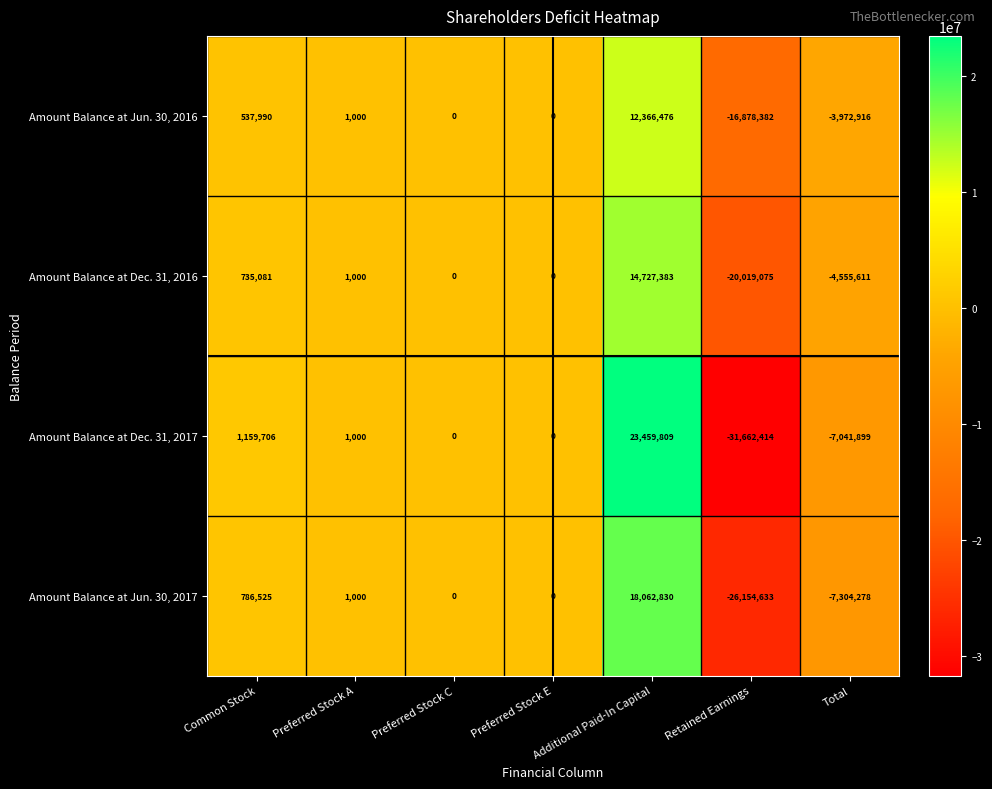

What is the difference between the highest and lowest values at Total?

3331362